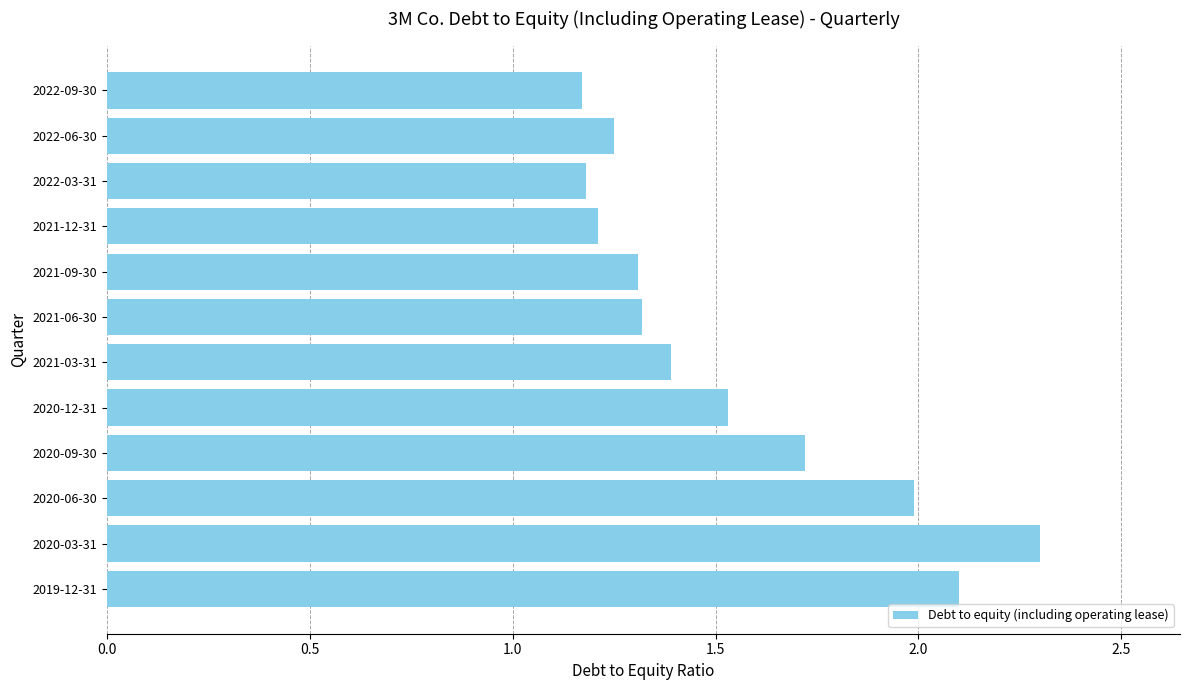

Is it true that the value at 2021-12-31 is 1.2?

True